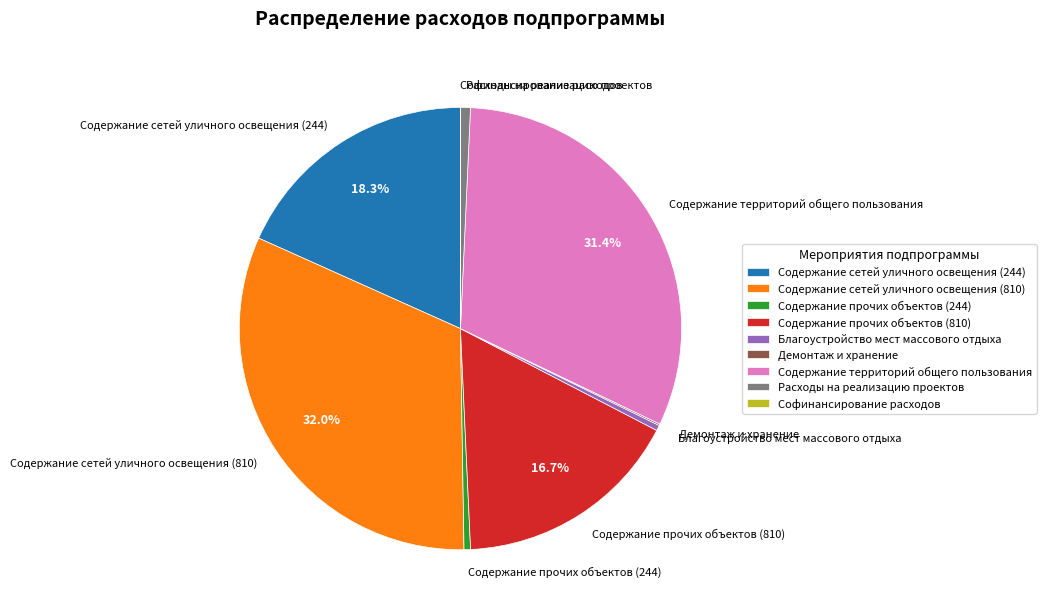

Which category has the biggest portion of the pie?

Содержание сетей уличного освещения (810)